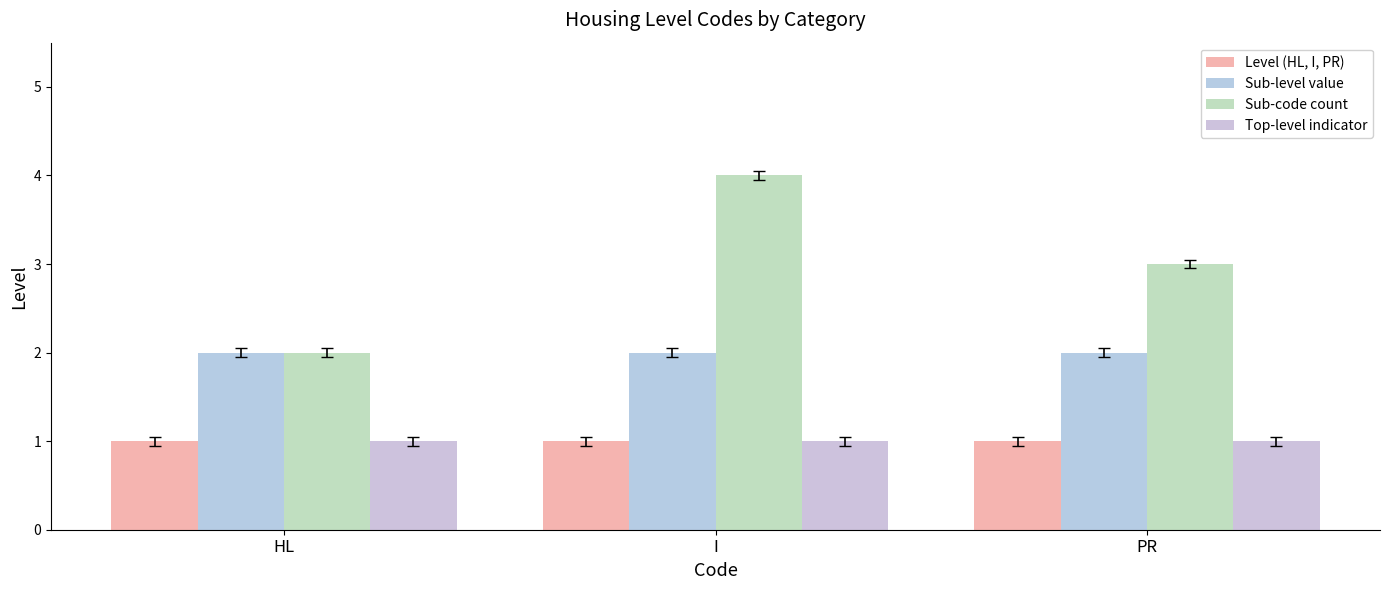

Which category has the highest value in the Top-level indicator series?

HL